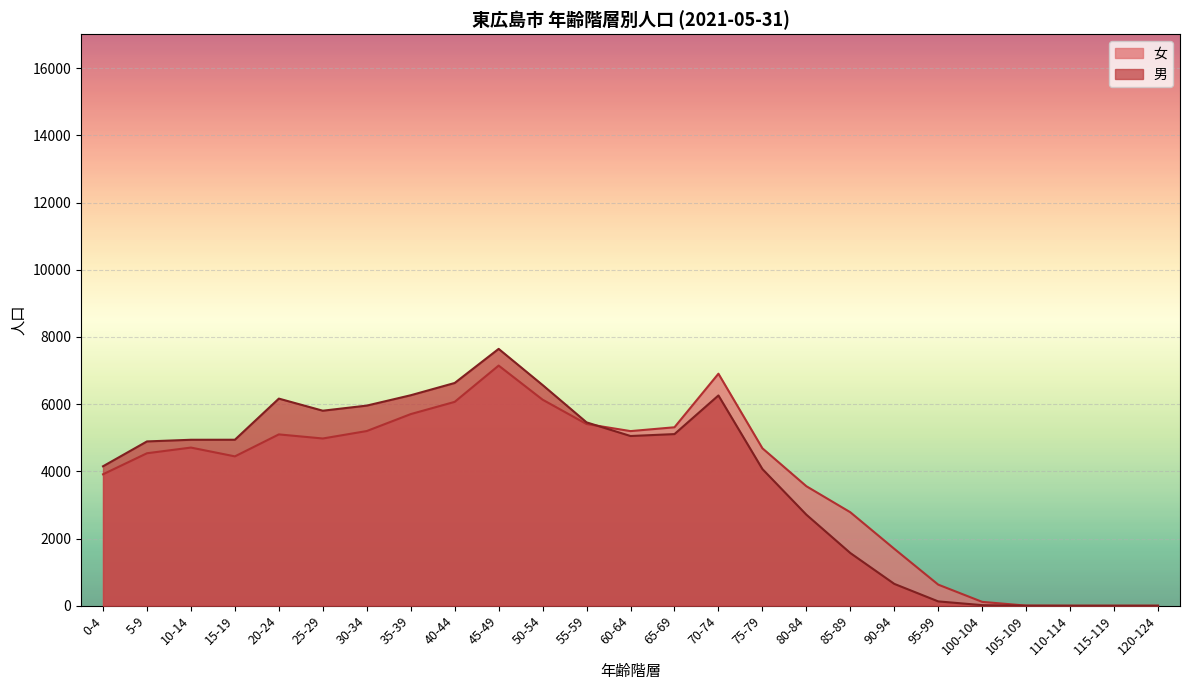

What is the label of the 1st point from the left?

0-4